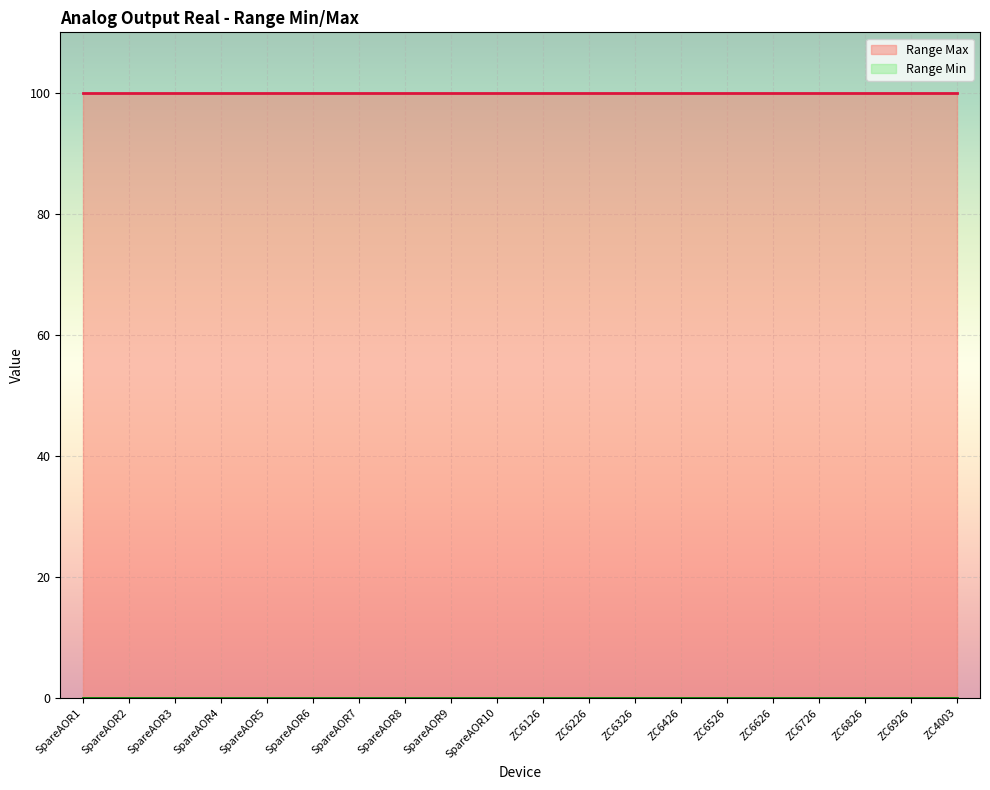

What is the lowest value of the Range Max series?

100